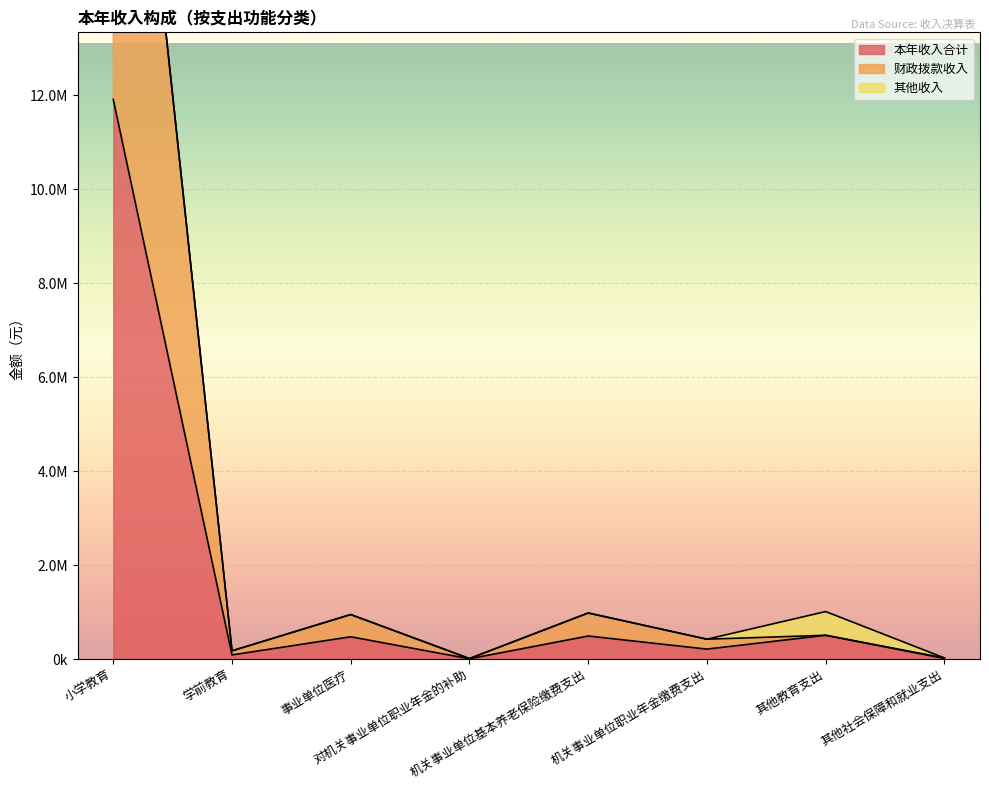

At which category does the chart reach its peak across all series?

小学教育